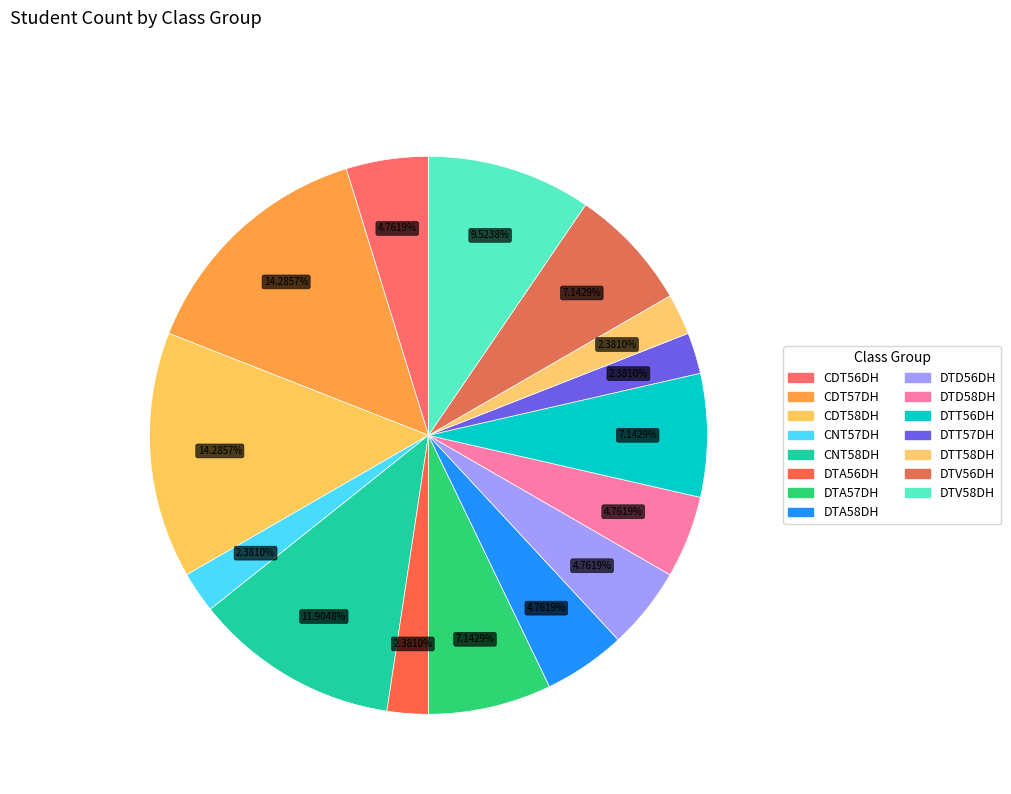

How many segments does this pie chart have?

15